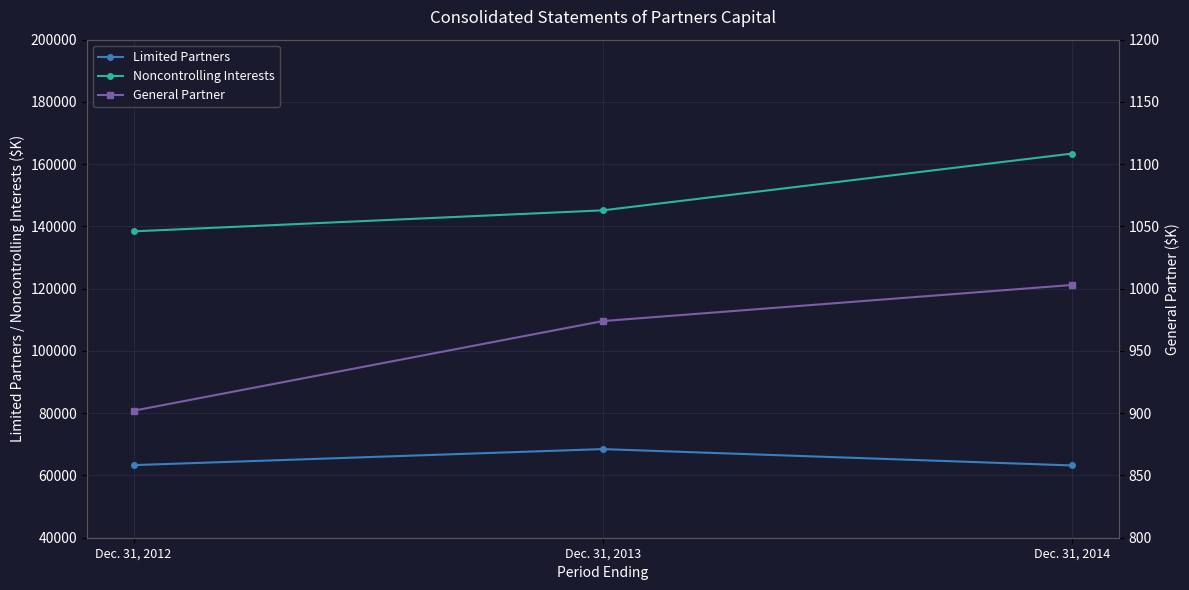

Rank the categories by General Partner value from lowest to highest.

Dec. 31, 2012, Dec. 31, 2013, Dec. 31, 2014